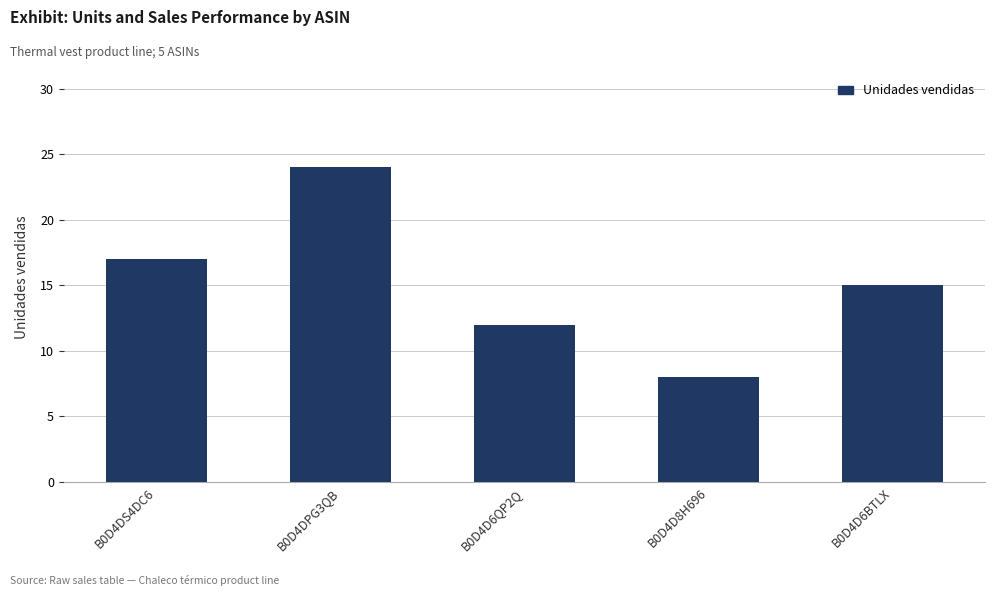

Which label corresponds to the largest value in the chart?

B0D4DPG3QB